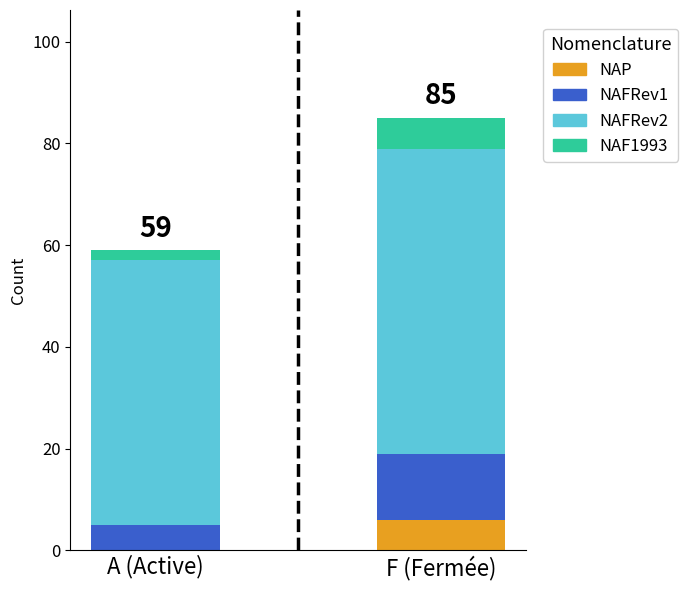

What is the total value across all series at F (Fermée)?

85